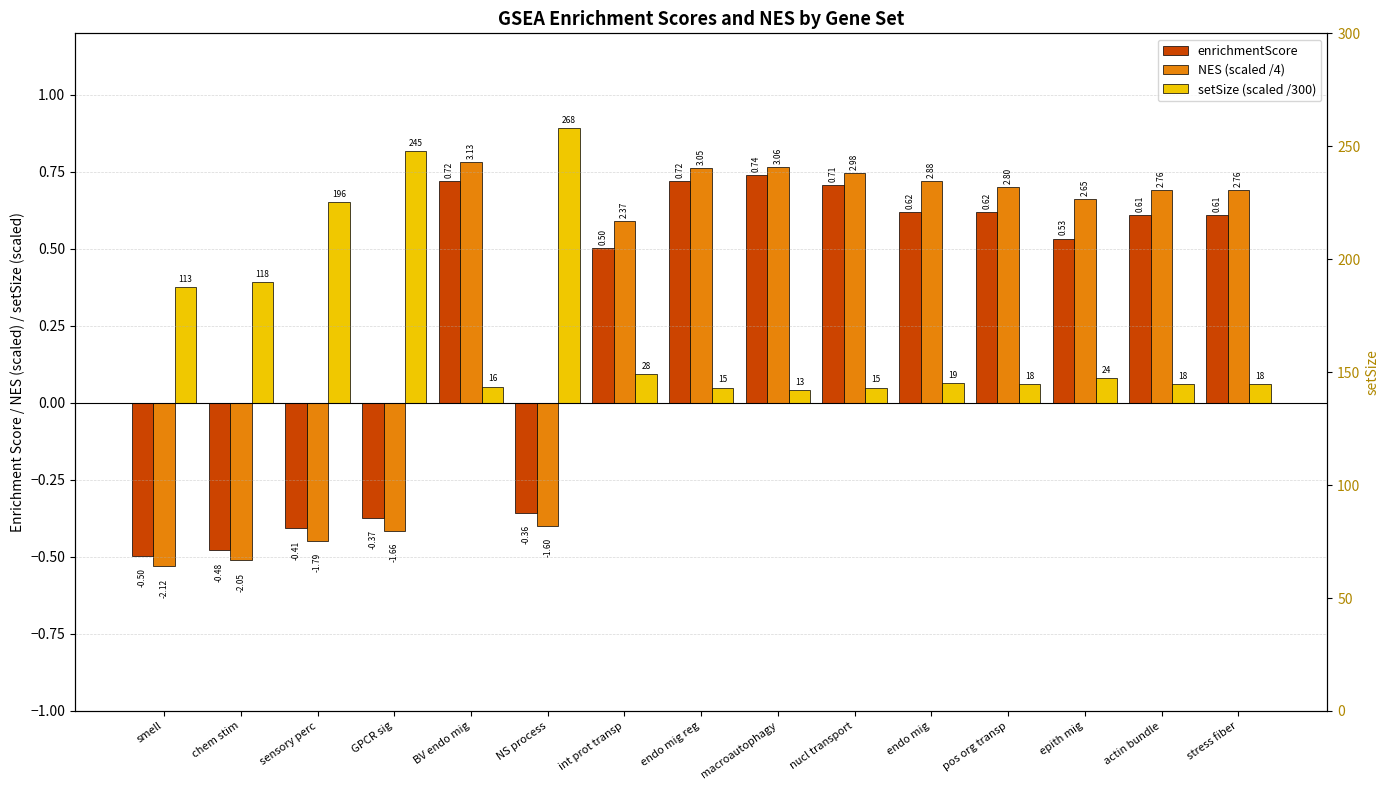

The value of NES (scaled /4) at pos org transp is 1.1. True or false?

False